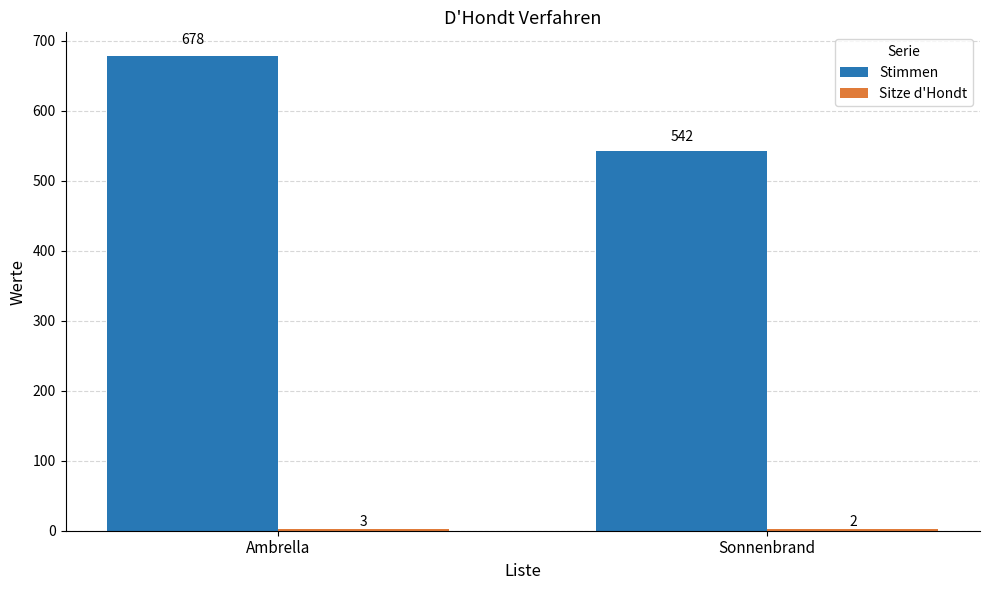

Is it true that Stimmen equals 952 at Sonnenbrand?

False